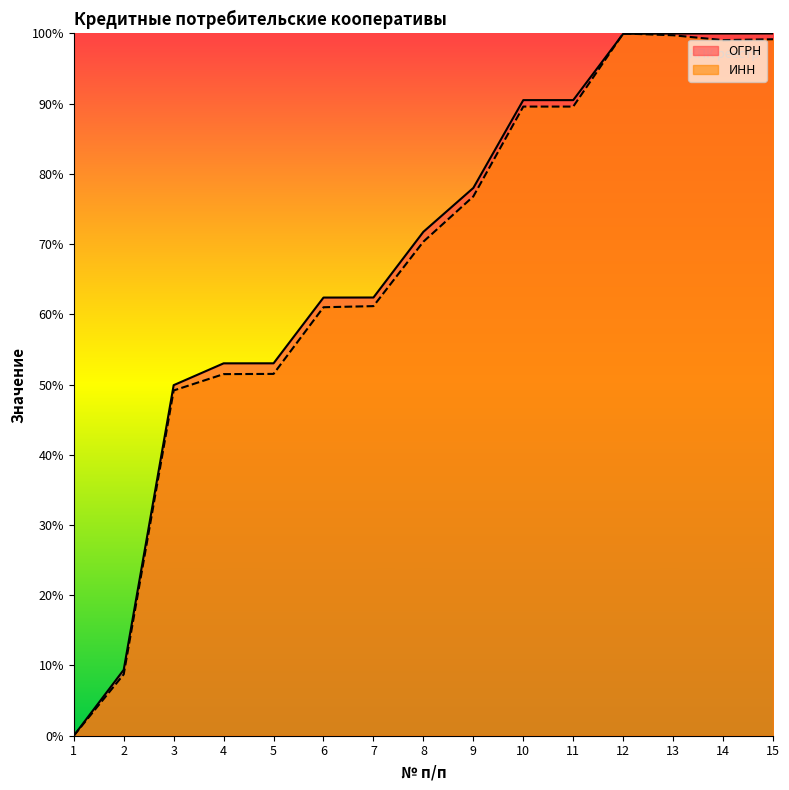

Reading right to left, list all the values displayed in this chart.

ОГРН: 15=1.0	14=1.0	13=1.0	12=1.0	11=0.9	10=0.9	9=0.8	8=0.7	7=0.6	6=0.6	5=0.5	4=0.5	3=0.5	2=0.1	1=0.0
ИНН: 15=1.0	14=1.0	13=1.0	12=1.0	11=0.9	10=0.9	9=0.8	8=0.7	7=0.6	6=0.6	5=0.5	4=0.5	3=0.5	2=0.1	1=0.0